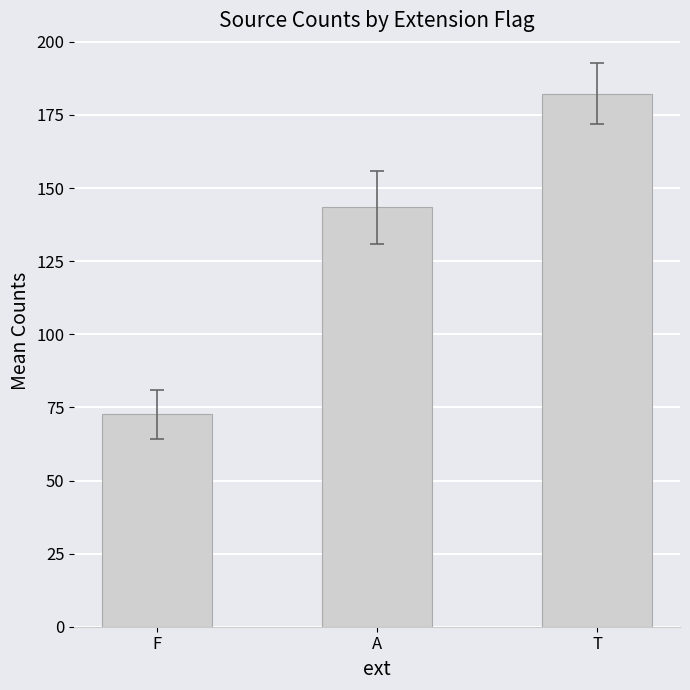

What is the minimum value shown in the chart?

72.6